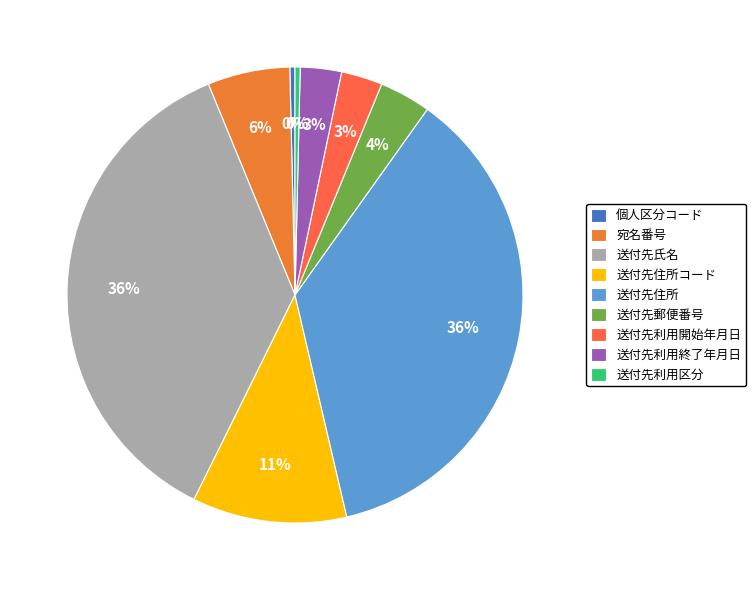

What percentage is the 宛名番号 slice, to the nearest percent?

6%